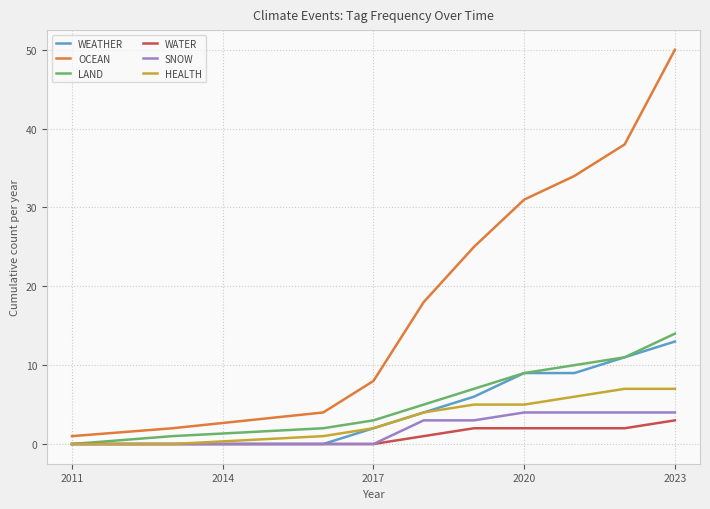

Which series has the largest total across all categories?

OCEAN